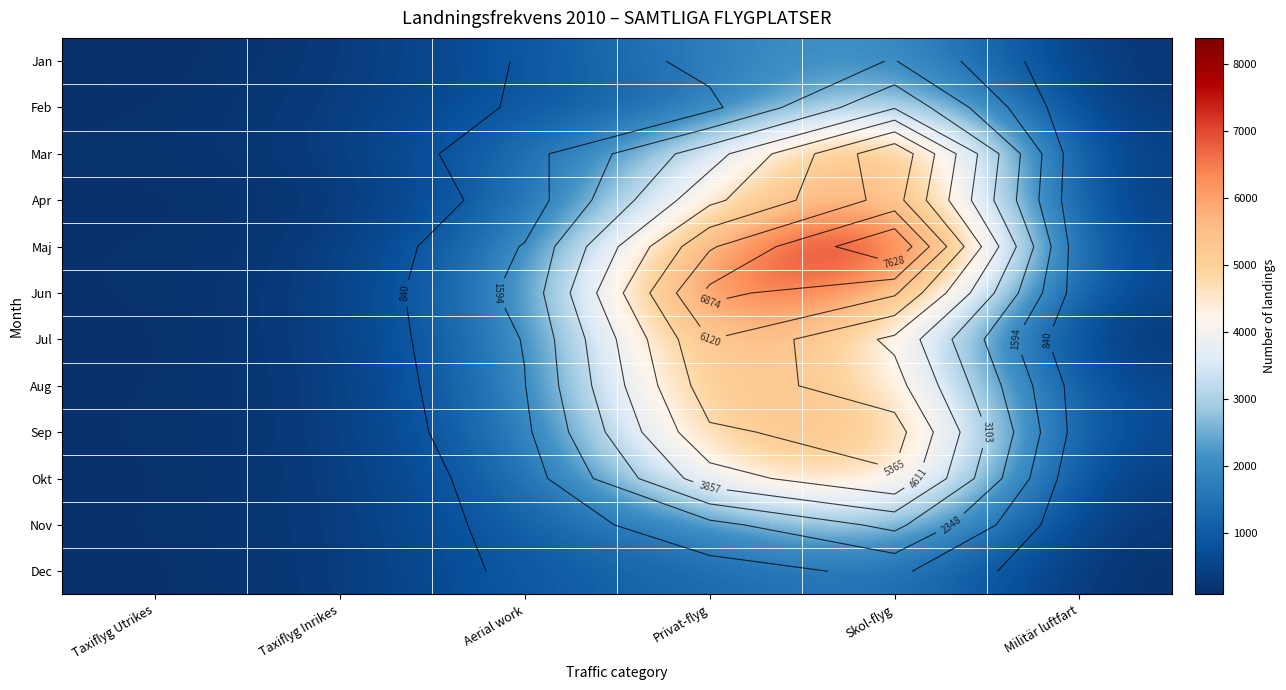

What is the difference between the Sep values at Skol-flyg and Taxiflyg Utrikes?

5560